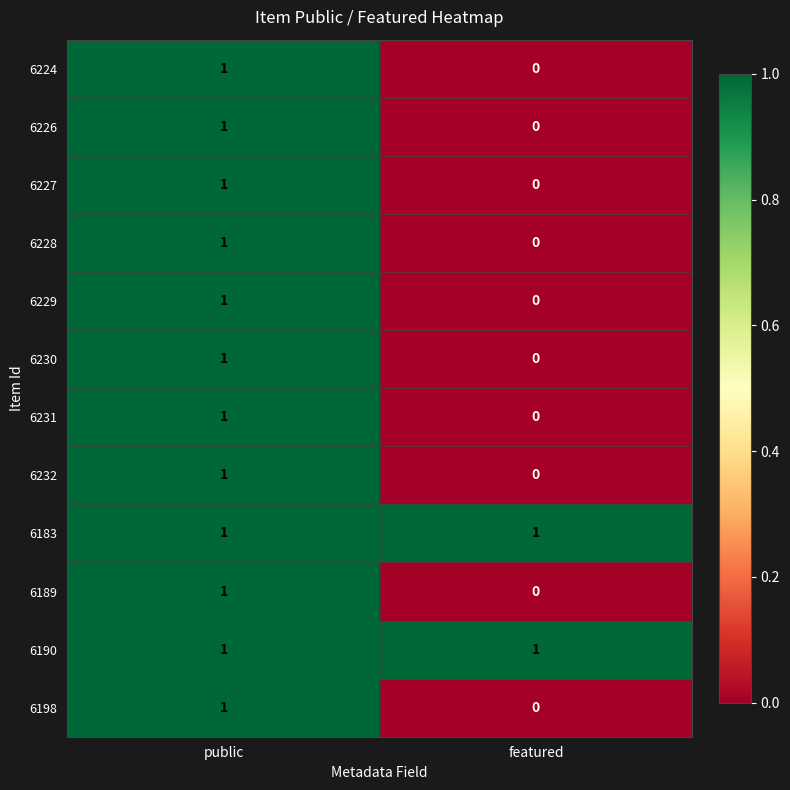

At which label is 6231 closest to 0?

featured